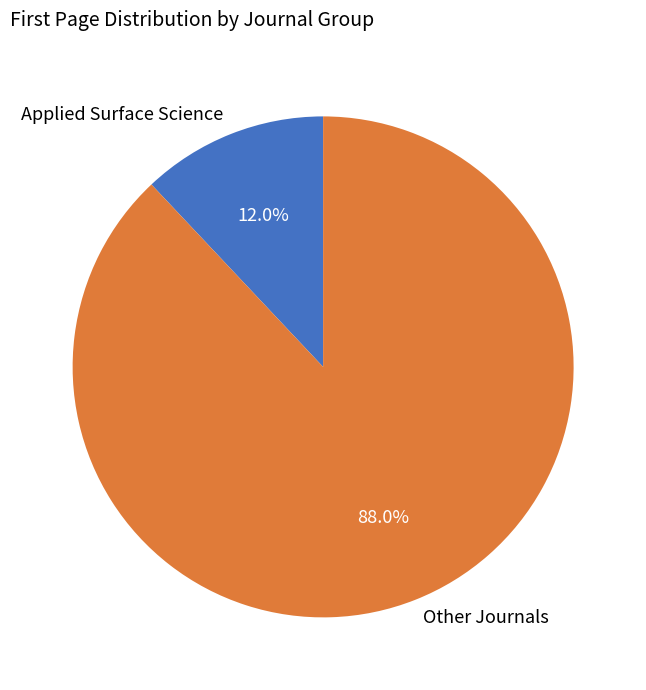

What is the total percentage of Other Journals and Applied Surface Science?

100.0%